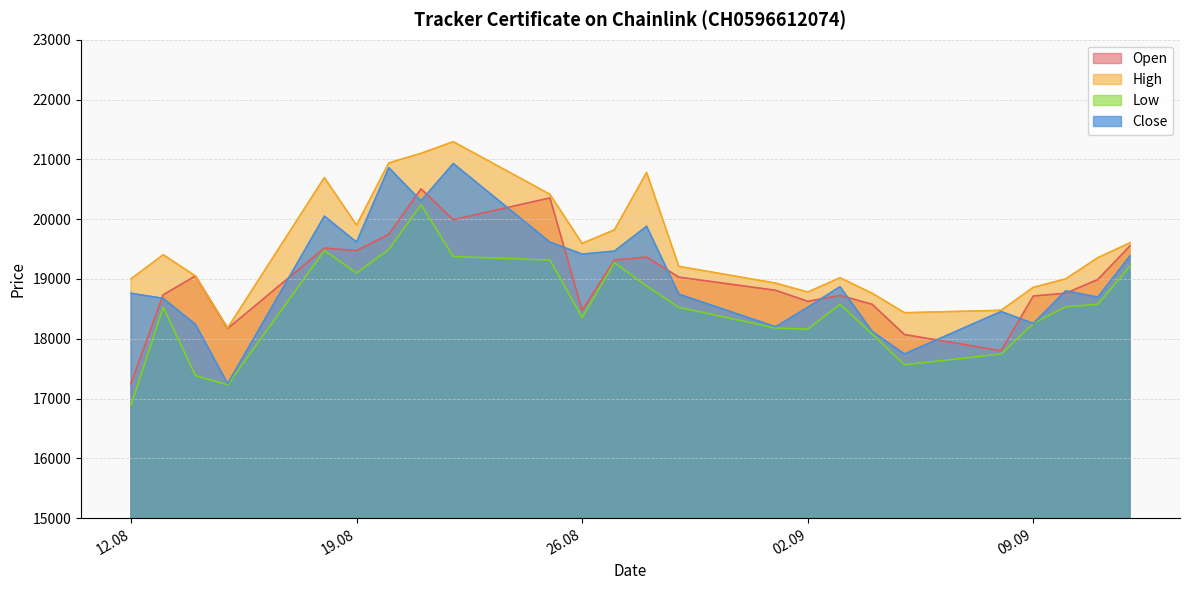

The High series shows 18760 at 04.09.2025. True or false?

True